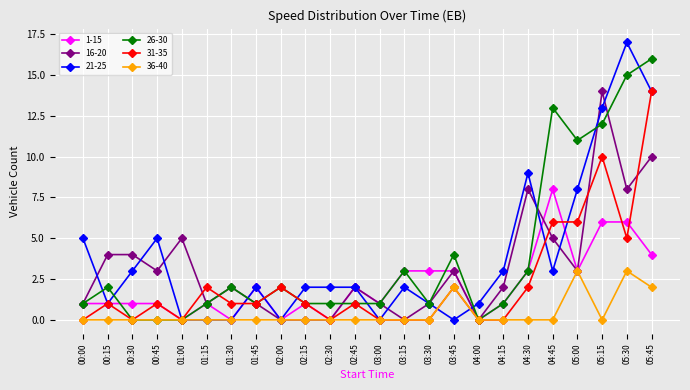

What value does the 31-35 series have at 04:45, to the nearest 5?

5